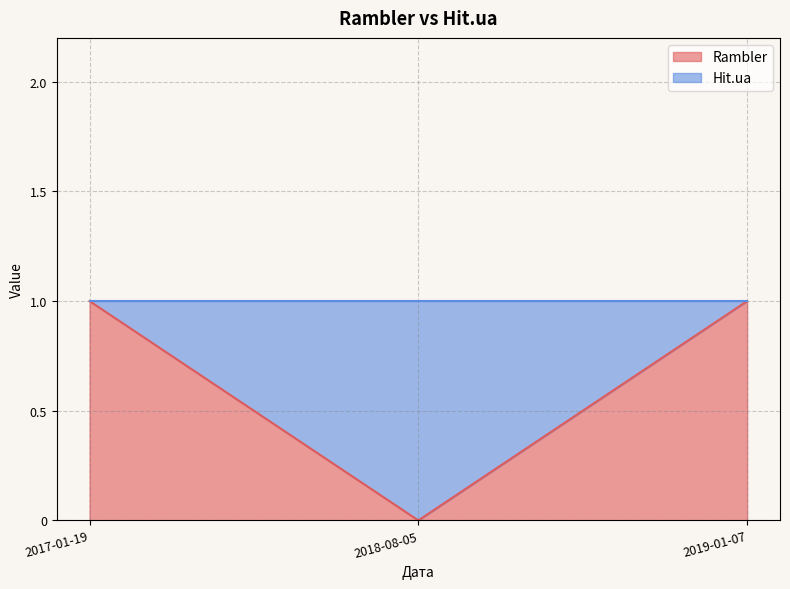

How many lines are shown in the chart?

1